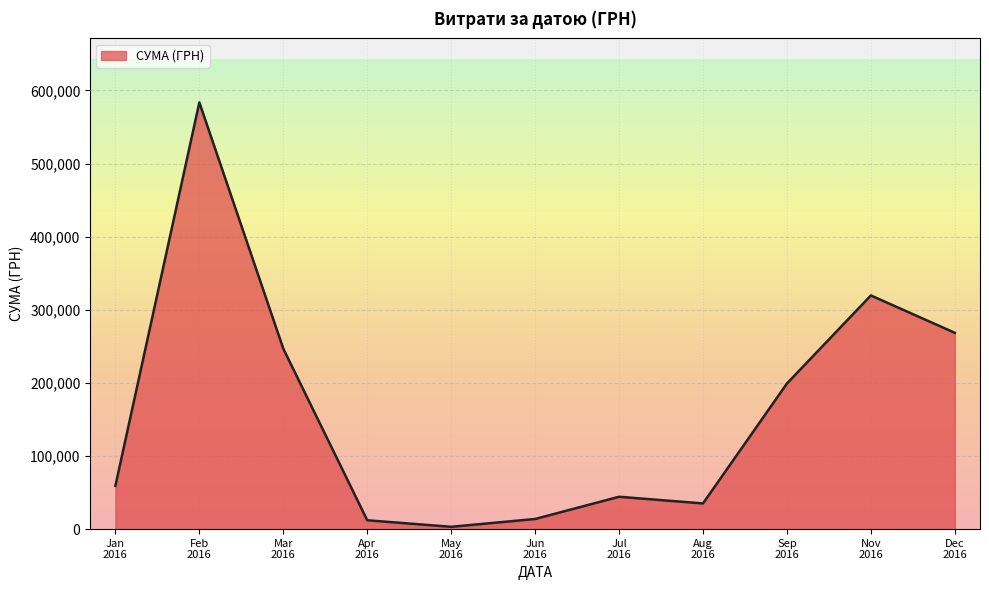

What is the difference between the maximum and minimum values?

580399.0